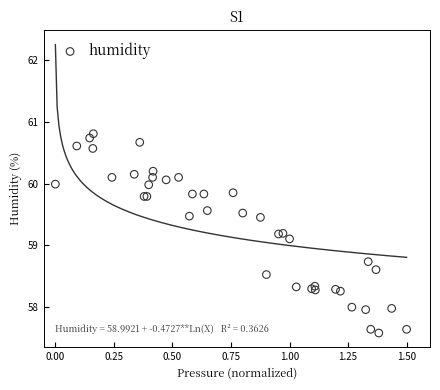

What Y value in the scatter plot is closest to 59?

59.1